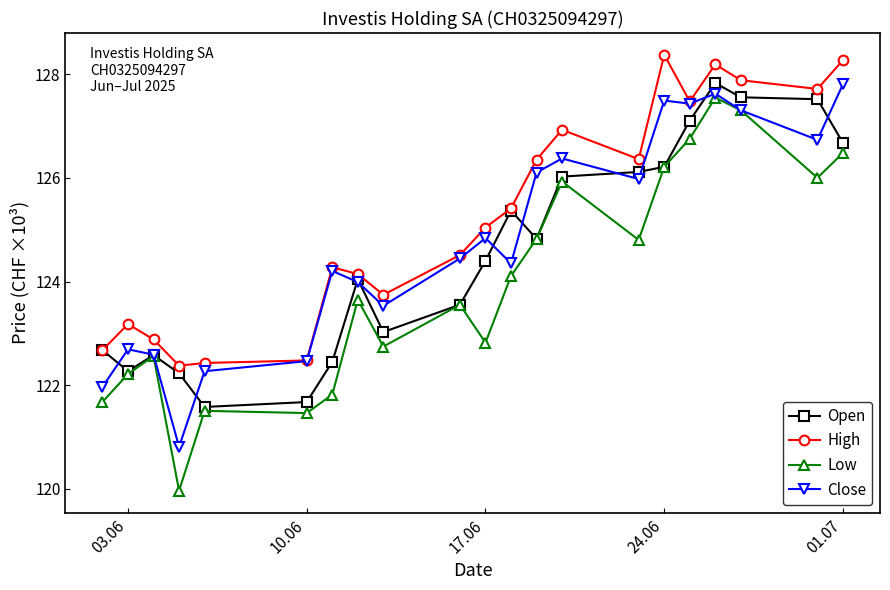

List the series in order of their overall mean, lowest first.

Low, Open, Close, High